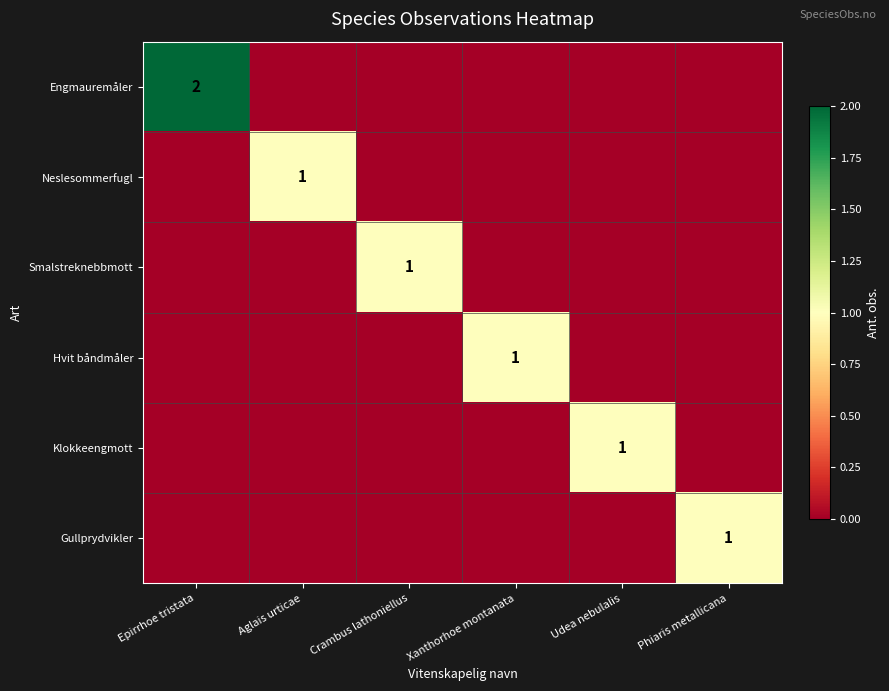

At how many categories does at least one series exceed 1?

1